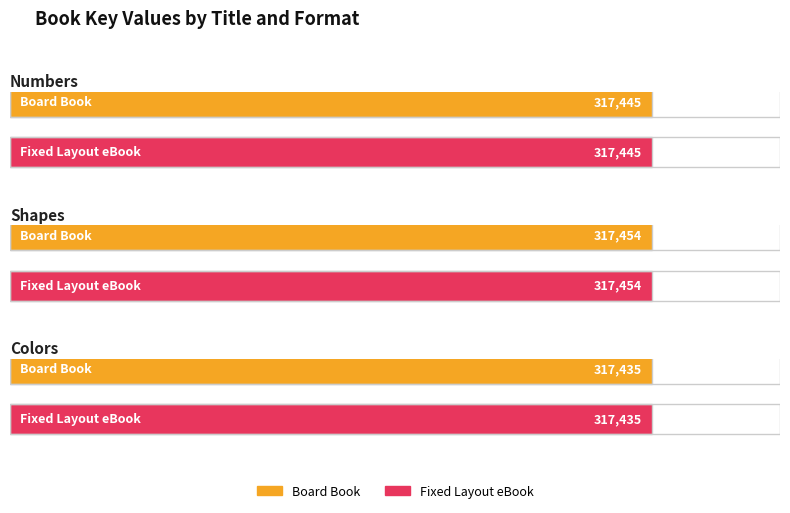

What is the difference between the second highest and minimum values in the Fixed Layout eBook series?

10